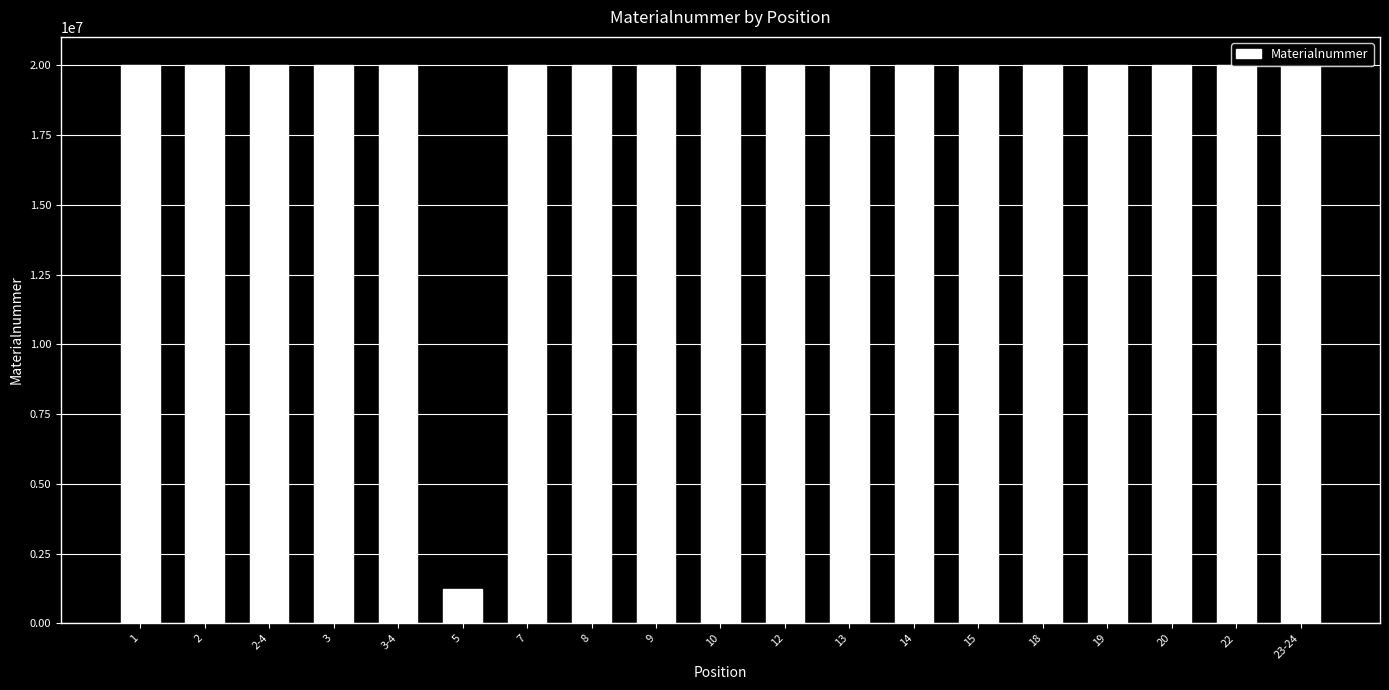

The chart shows a value of 20015071 at 1. True or false?

True